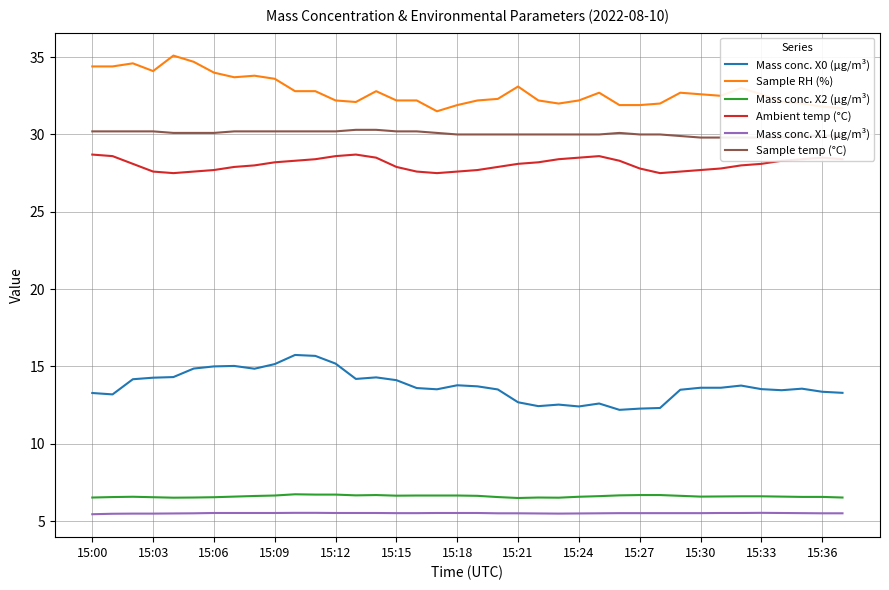

The value of Mass conc. X0 (μg/m³) at 15:24 is 4.5. True or false?

False